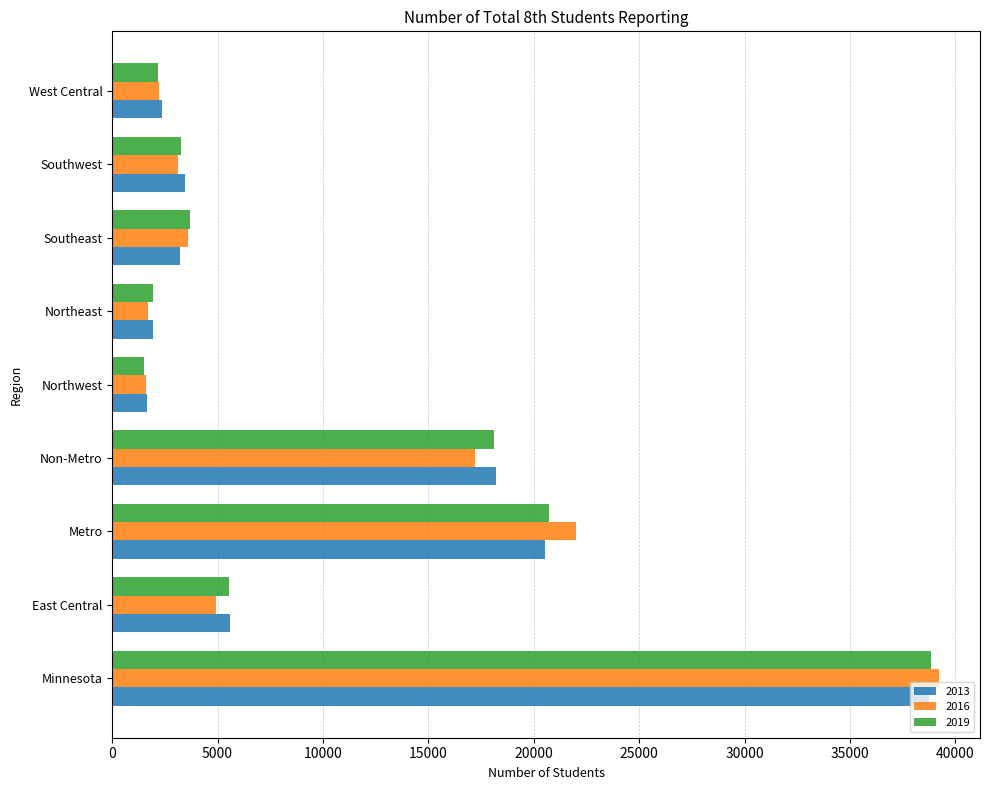

List the series in order of their overall mean, highest first.

2019, 2013, 2016